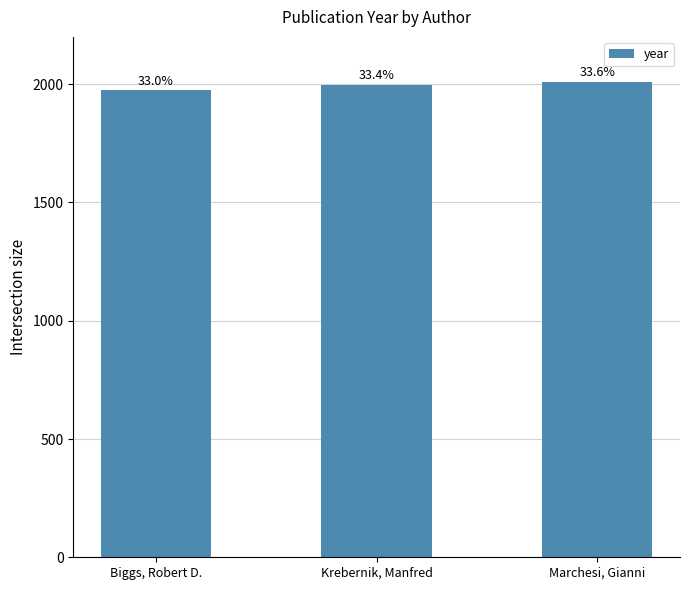

How many values are between 1974 and 2011?

3